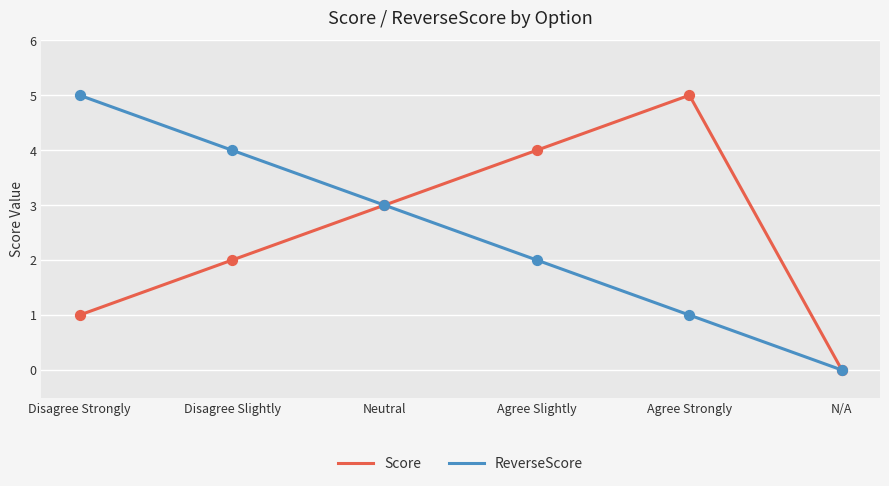

What is the total value across all series at Agree Strongly?

6